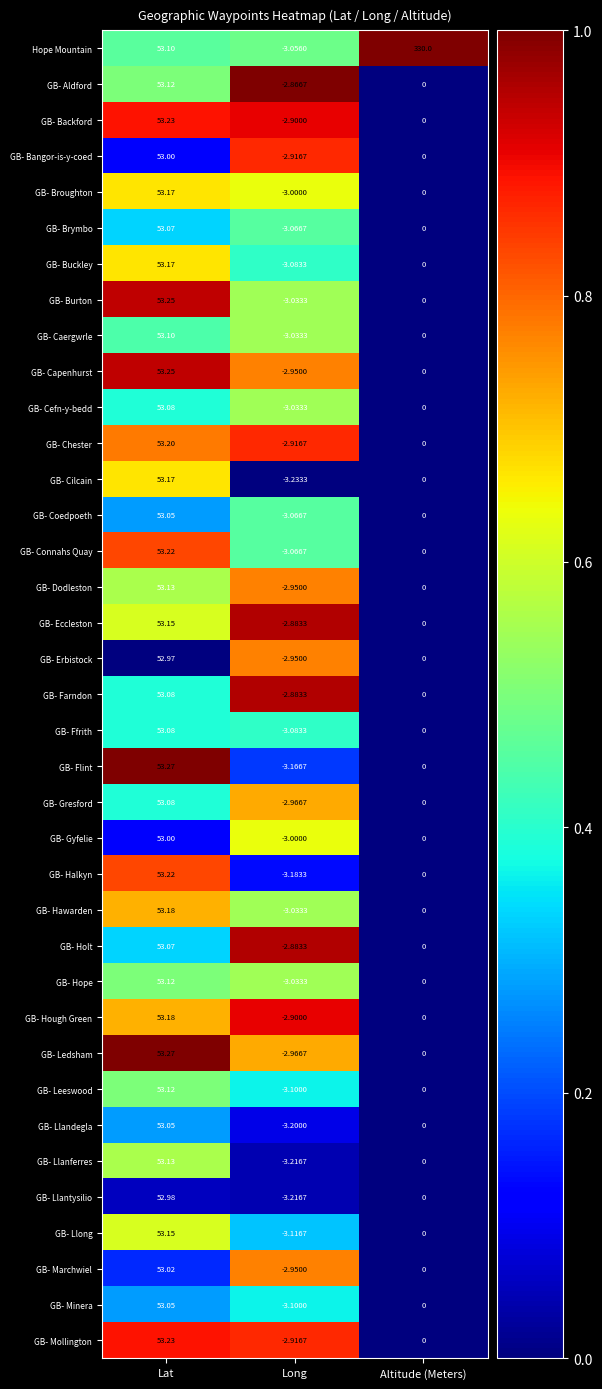

Count the number of data series in this chart.

37